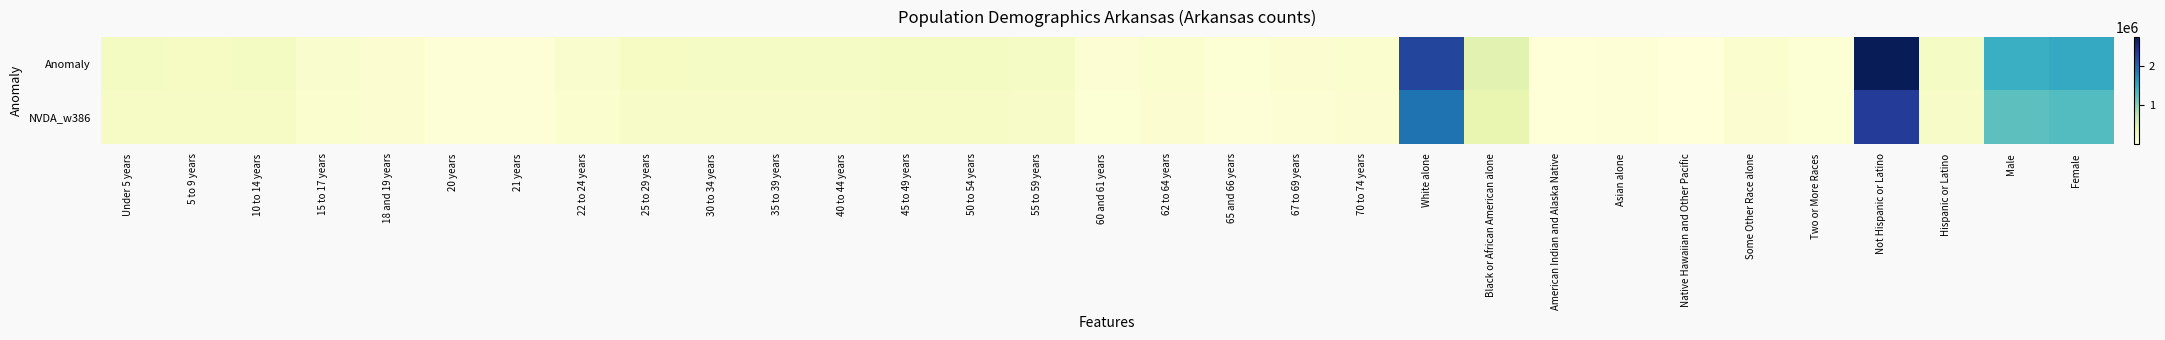

Reading right to left, extract all data points from this chart.

Anomaly: Female=1484281.0	Male=1431637.0	Hispanic or Latino=186050.0	Not Hispanic or Latino=2729868.0	Two or More Races=57010.0	Some Other Race alone=99571.0	Native Hawaiian and Other Pacific=5863.0	Asian alone=36102.0	American Indian and Alaska Native=22248.0	Black or African American alone=449895.0	White alone=2245229.0	70 to 74 years=101235.0	67 to 69 years=76648.0	65 and 66 years=56719.0	62 to 64 years=97542.0	60 and 61 years=69489.0	55 to 59 years=183960.0	50 to 54 years=201722.0	45 to 49 years=205544.0	40 to 44 years=182594.0	35 to 39 years=183614.0	30 to 34 years=183739.0	25 to 29 years=192153.0	22 to 24 years=116110.0	21 years=40770.0	20 years=42770.0	18 and 19 years=84455.0	15 to 17 years=119350.0	10 to 14 years=197559.0	5 to 9 years=196877.0	Under 5 years=197689.0
NVDA_w386: Female=1261638.8	Male=1216891.4	Hispanic or Latino=158142.5	Not Hispanic or Latino=2320387.8	Two or More Races=48458.5	Some Other Race alone=84635.3	Native Hawaiian and Other Pacific=4983.6	Asian alone=30686.7	American Indian and Alaska Native=18910.8	Black or African American alone=382410.8	White alone=1908444.6	70 to 74 years=86049.8	67 to 69 years=65150.8	65 and 66 years=48211.2	62 to 64 years=82910.7	60 and 61 years=59065.7	55 to 59 years=156366.0	50 to 54 years=171463.7	45 to 49 years=174712.4	40 to 44 years=155204.9	35 to 39 years=156071.9	30 to 34 years=156178.1	25 to 29 years=163330.0	22 to 24 years=98693.5	21 years=34654.5	20 years=36354.5	18 and 19 years=71786.8	15 to 17 years=101447.5	10 to 14 years=167925.1	5 to 9 years=167345.4	Under 5 years=168035.6